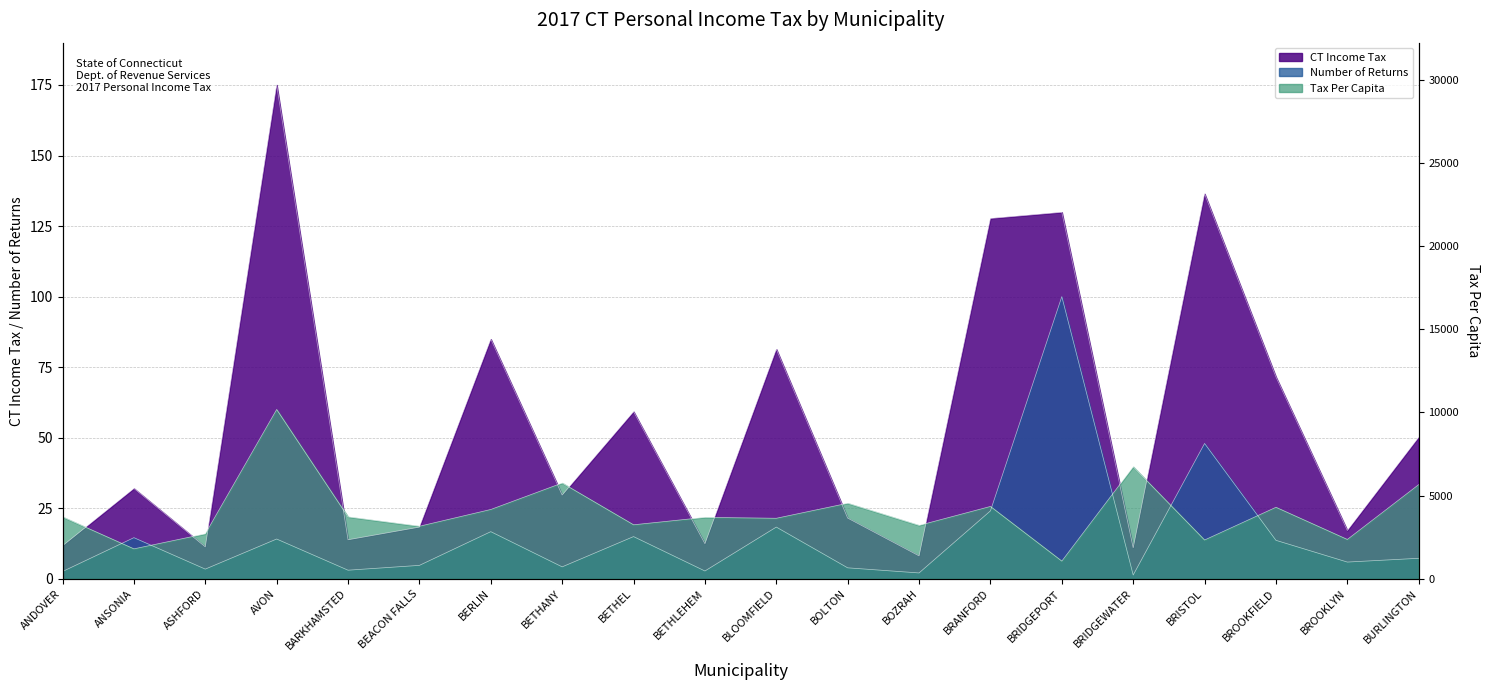

At which category does the chart reach its minimum across all series?

BRIDGEWATER